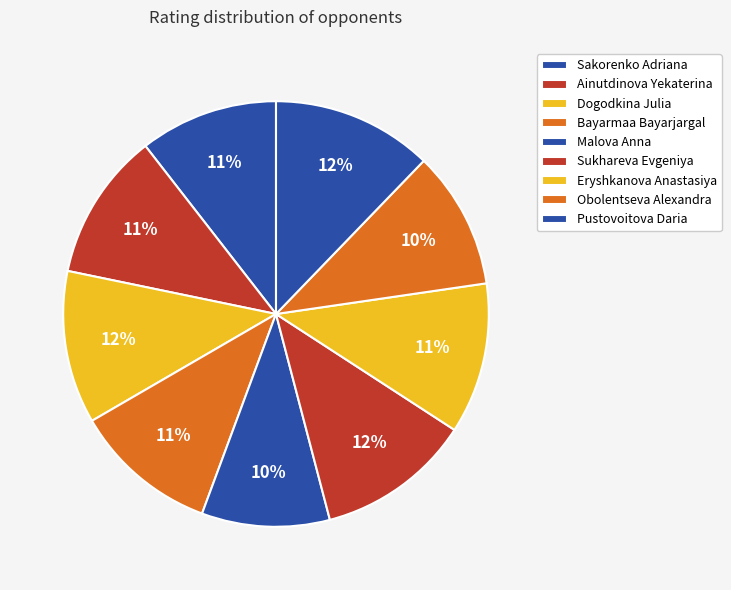

Which has a higher value, Sukhareva Evgeniya or Ainutdinova Yekaterina?

Sukhareva Evgeniya